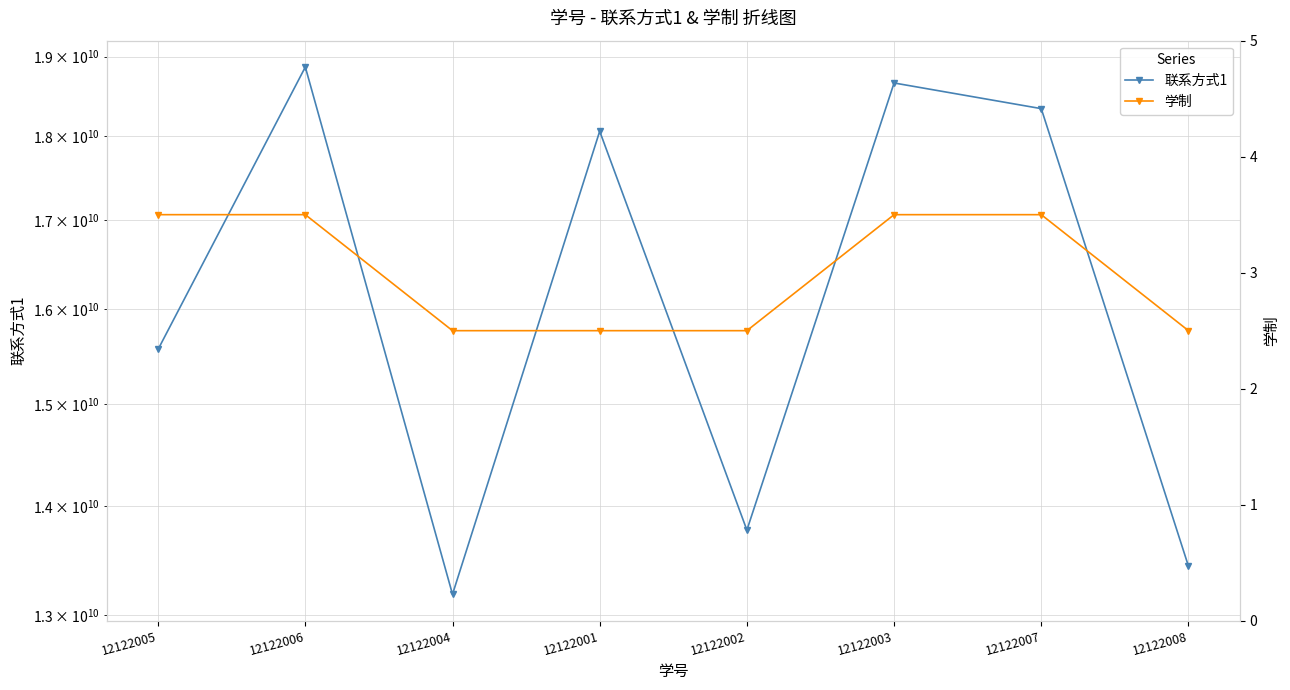

What value does the 学制 series have at 12122001?

2.5